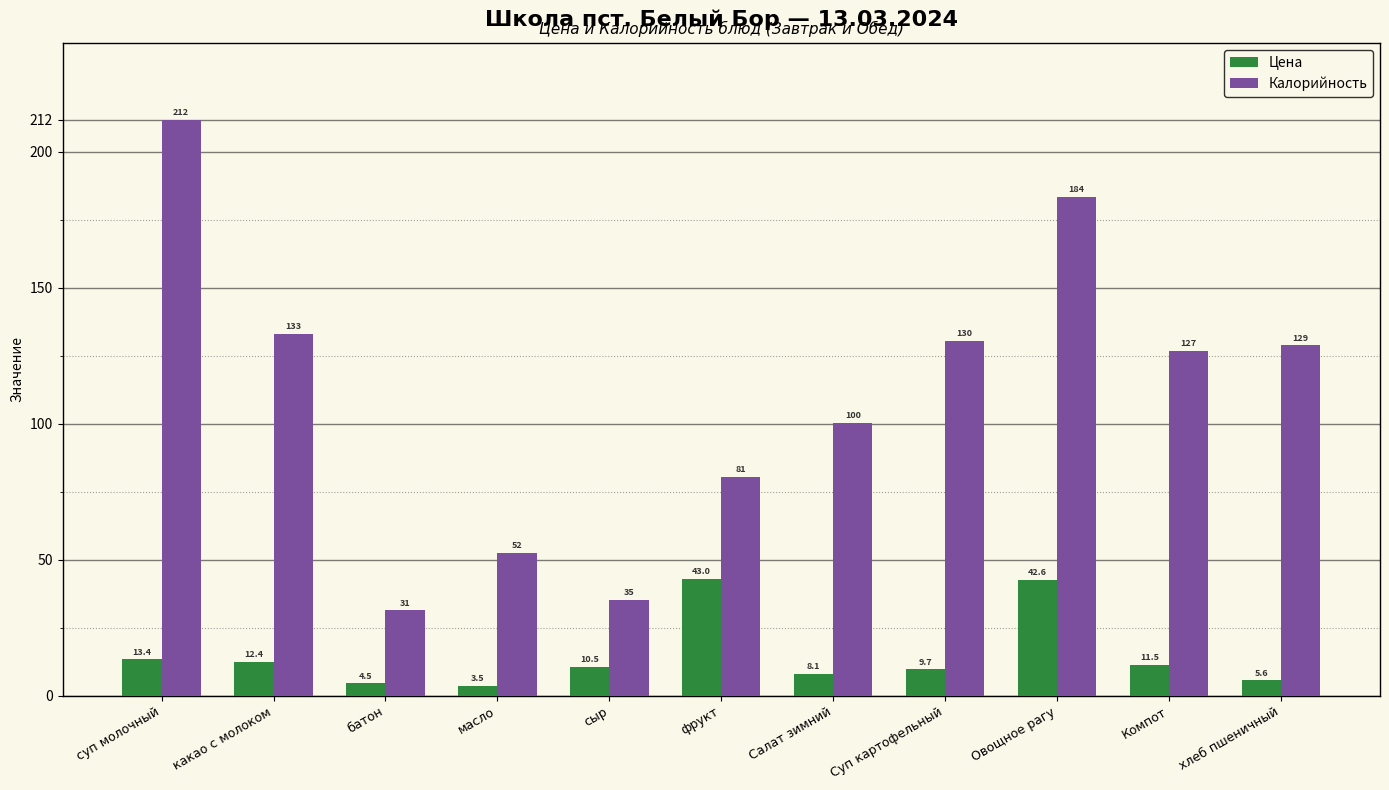

Reading left to right, transcribe all the data shown in this chart.

Цена: 13.4	12.4	4.5	3.5	10.5	43.0	8.1	9.7	42.6	11.5	5.6
Калорийность: 211.9	133.1	31.4	52.5	35.3	80.6	100.4	130.4	183.5	126.8	128.9